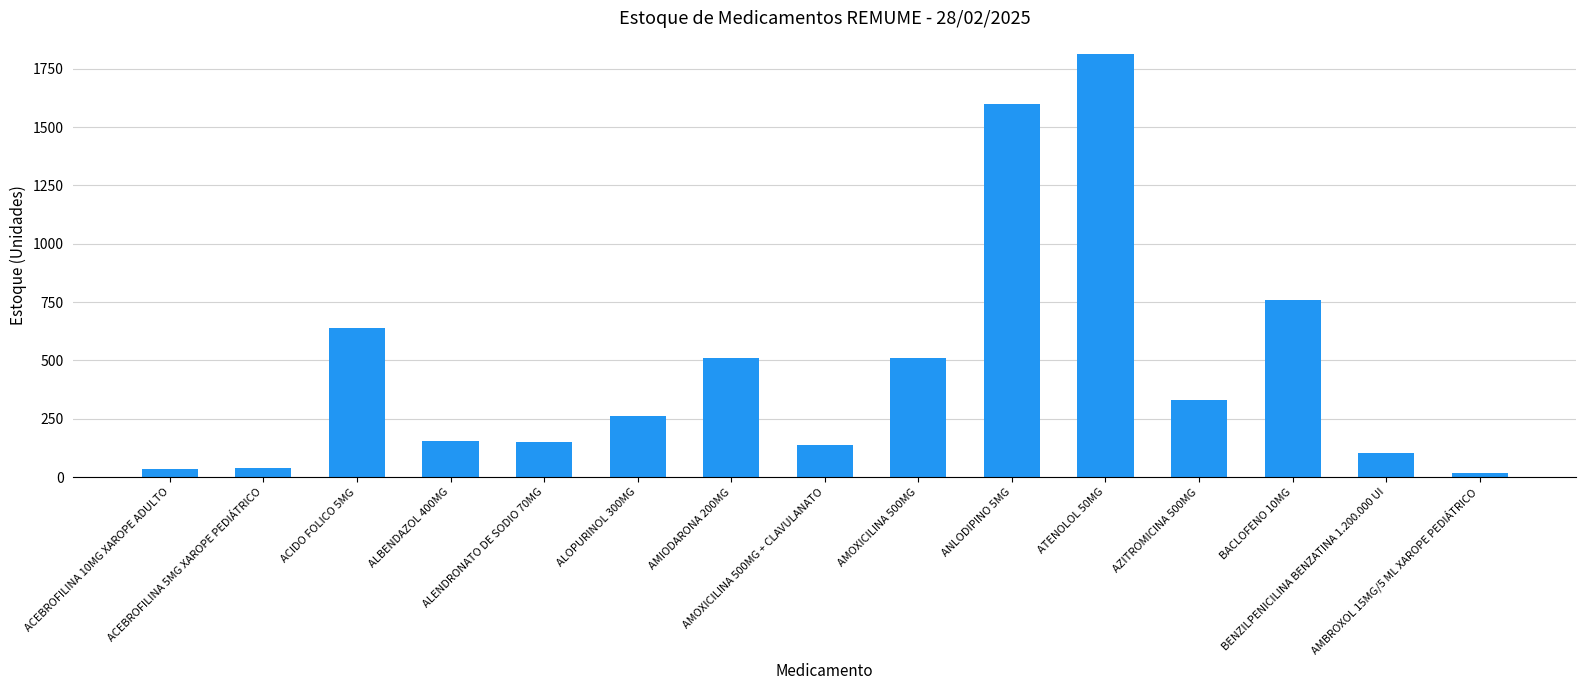

At which label does the data first exceed 260?

ACIDO FOLICO 5MG